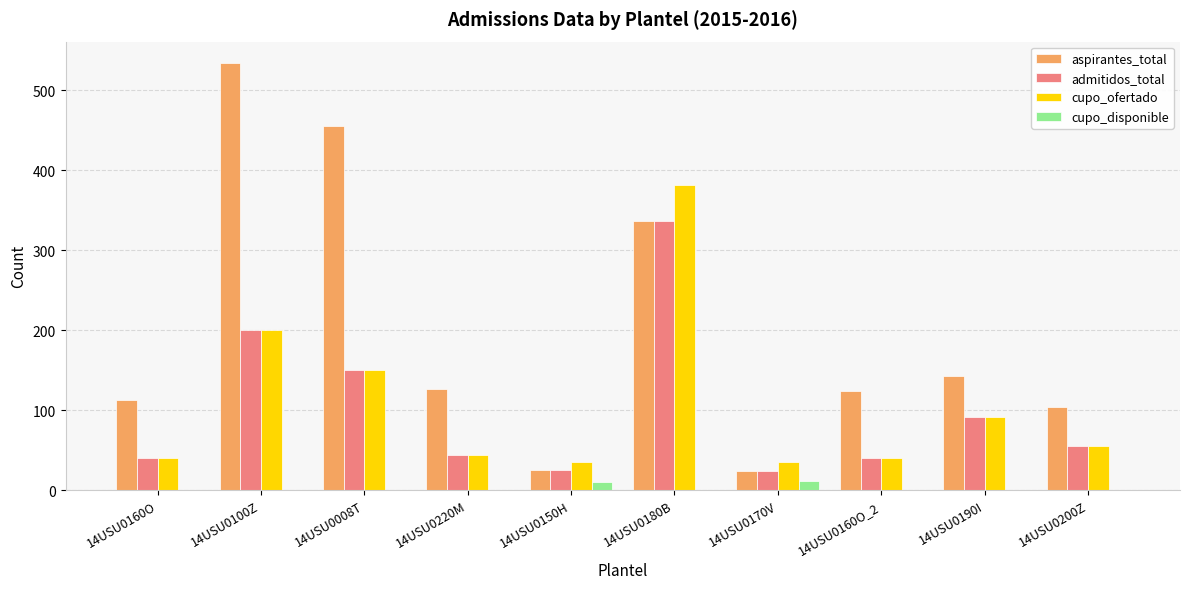

At which category does the chart reach its peak across all series?

14USU0100Z